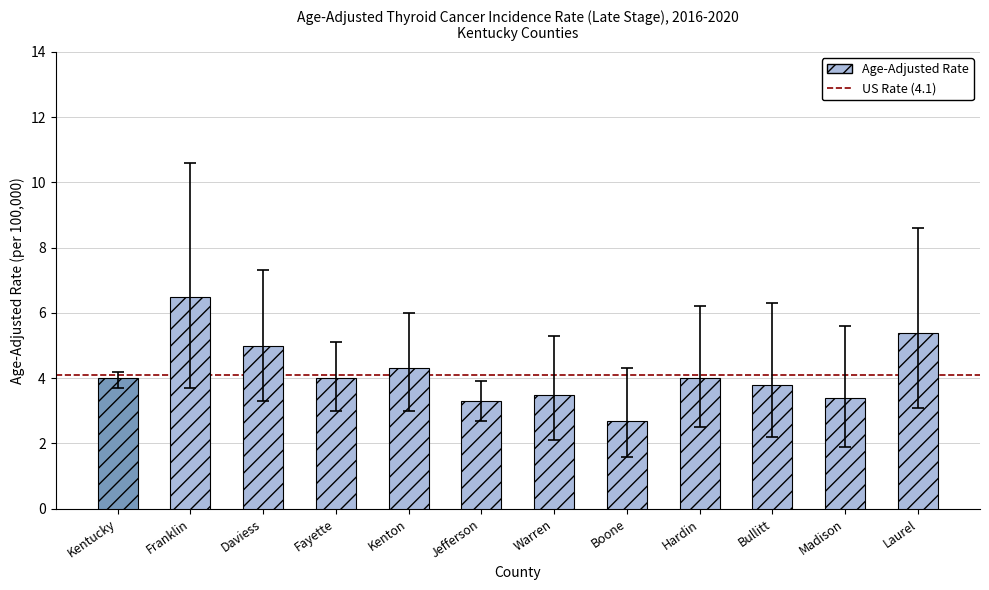

What is the maximum value shown in the chart?

6.5